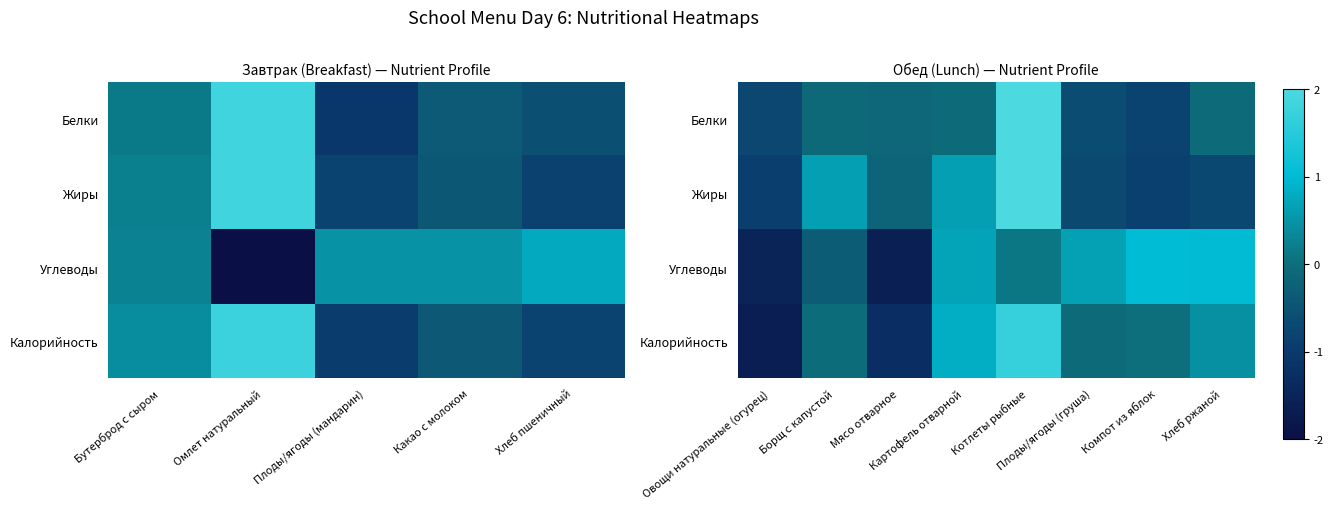

Where does the Жиры series first go above 0?

Борщ с капустой